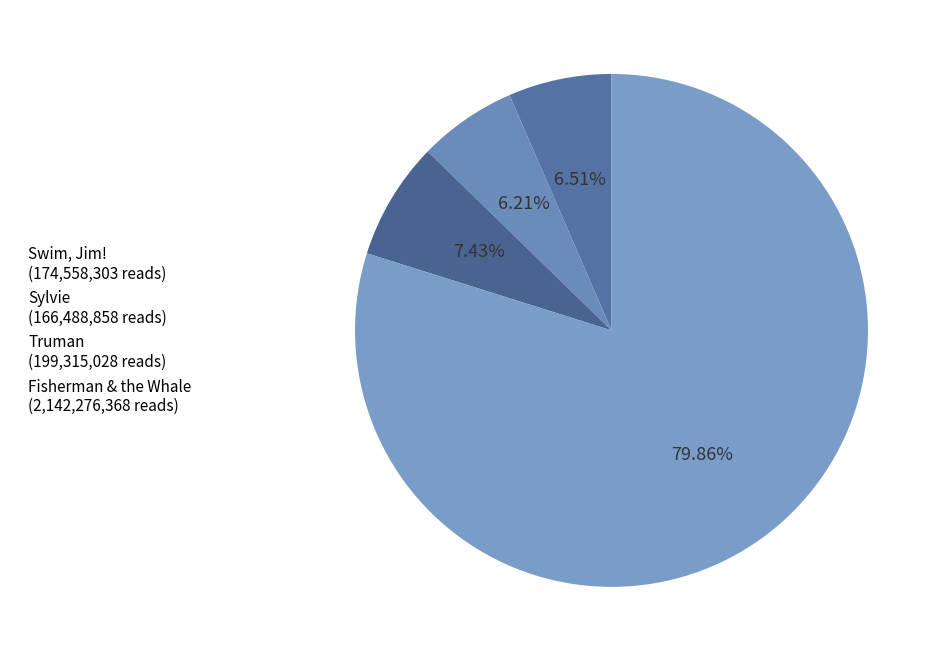

Is the sum of Sylvie and Truman greater than half?

No